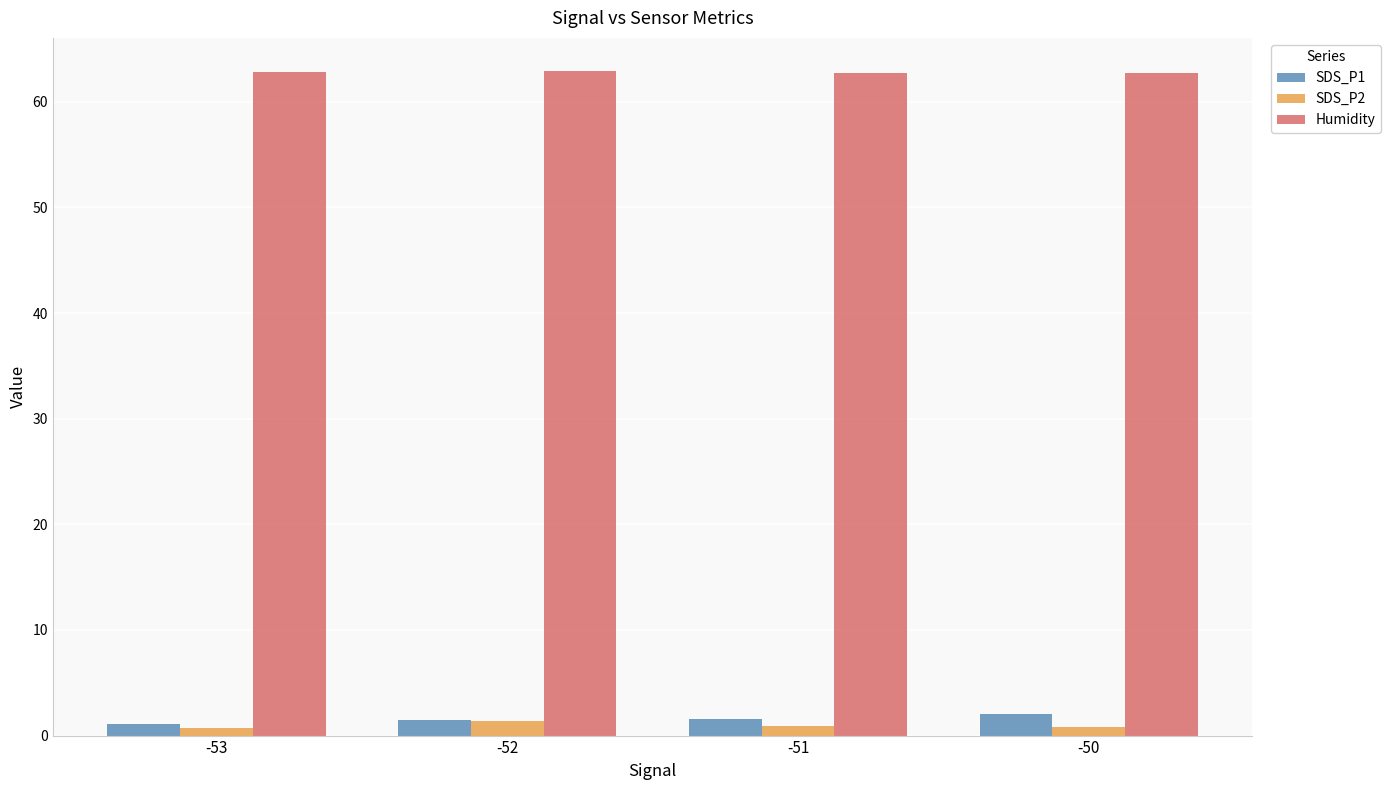

What is the maximum value for SDS_P1?

2.0